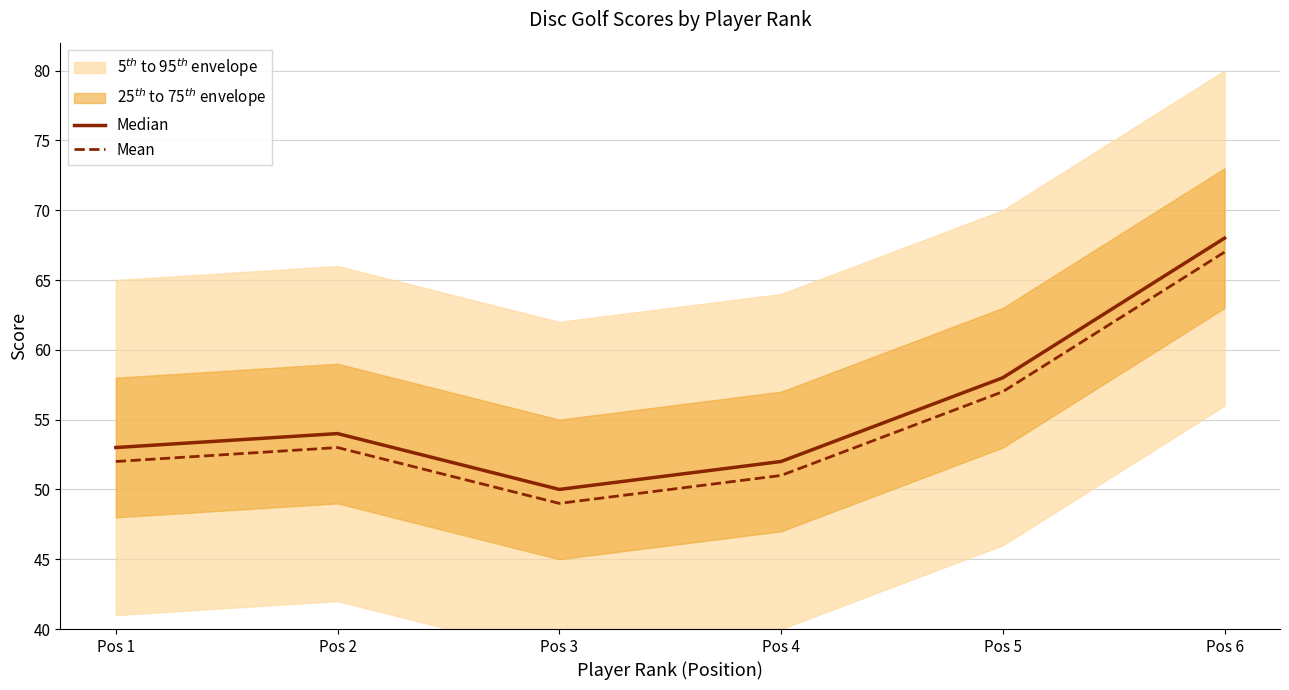

How many data points does each series have?

6